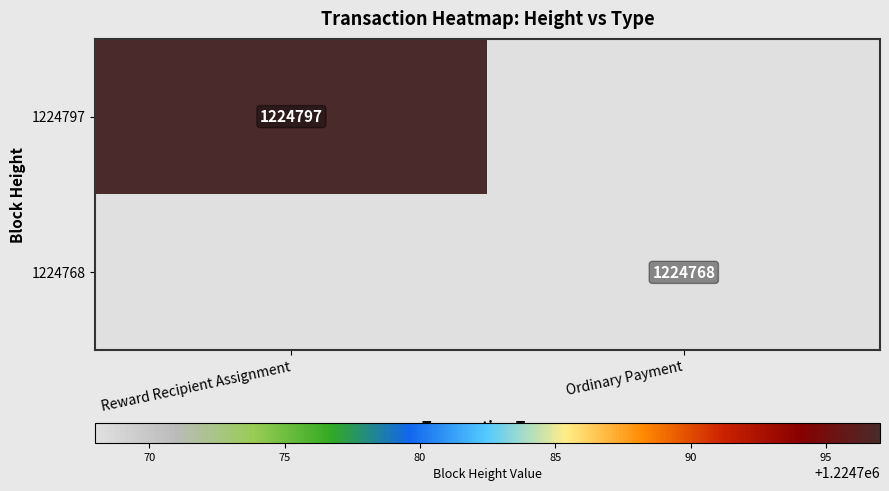

Is the value of 1224797 at Reward Recipient Assignment greater than the value of 1224768 at Ordinary Payment?

Yes